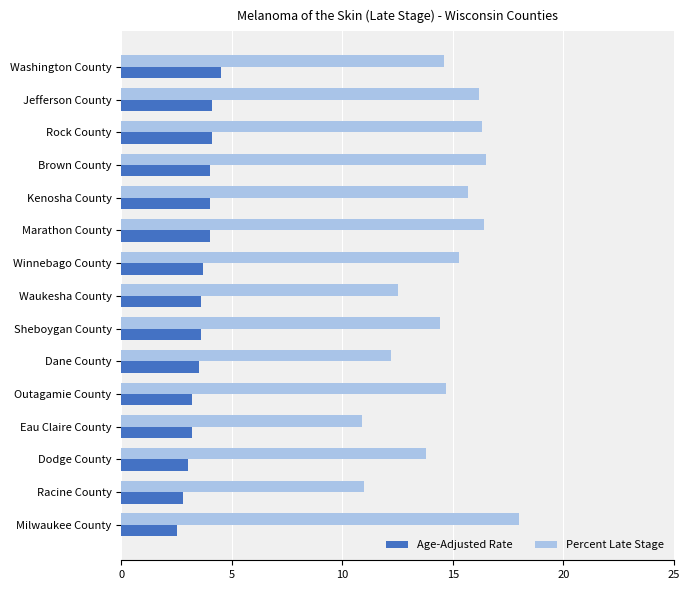

Count the number of categories in the chart.

15